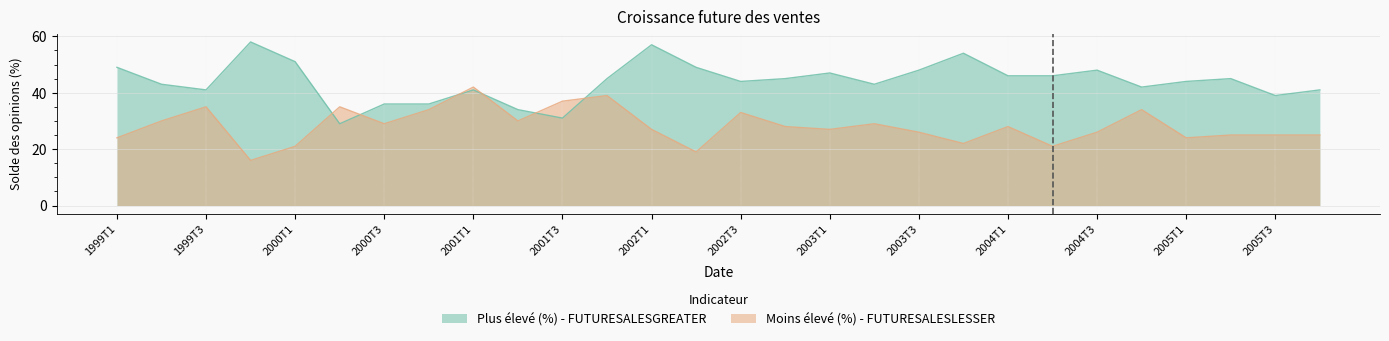

Where is Moins élevé (%) - FUTURESALESLESSER nearest to the value 29?

2000T3